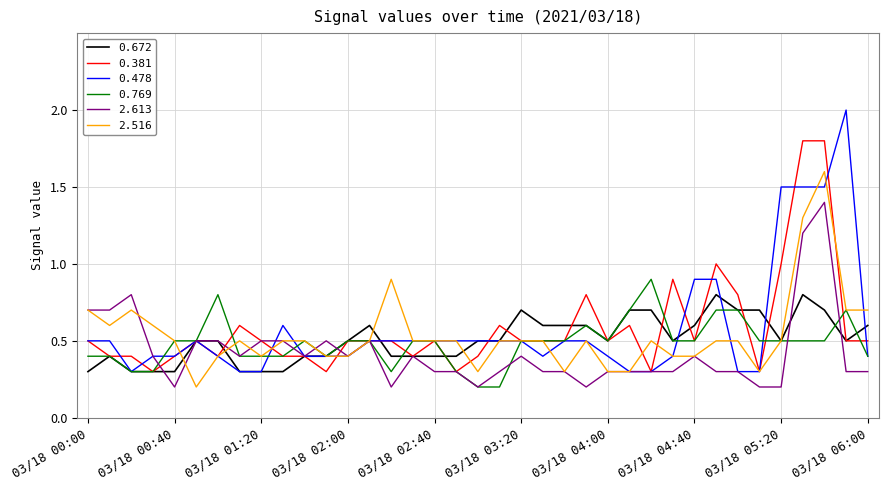

What is the highest value of the 0.381 series?

1.8